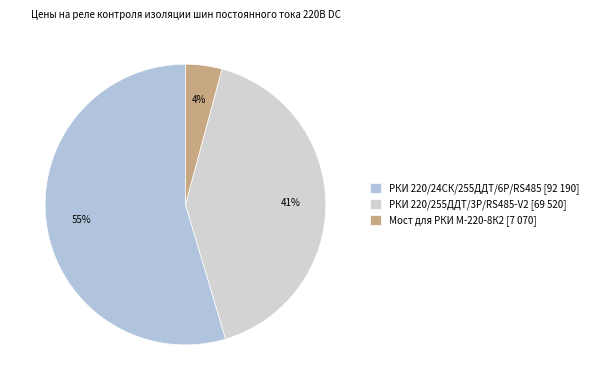

Which slice is the smallest?

Мост для РКИ М-220-8К2